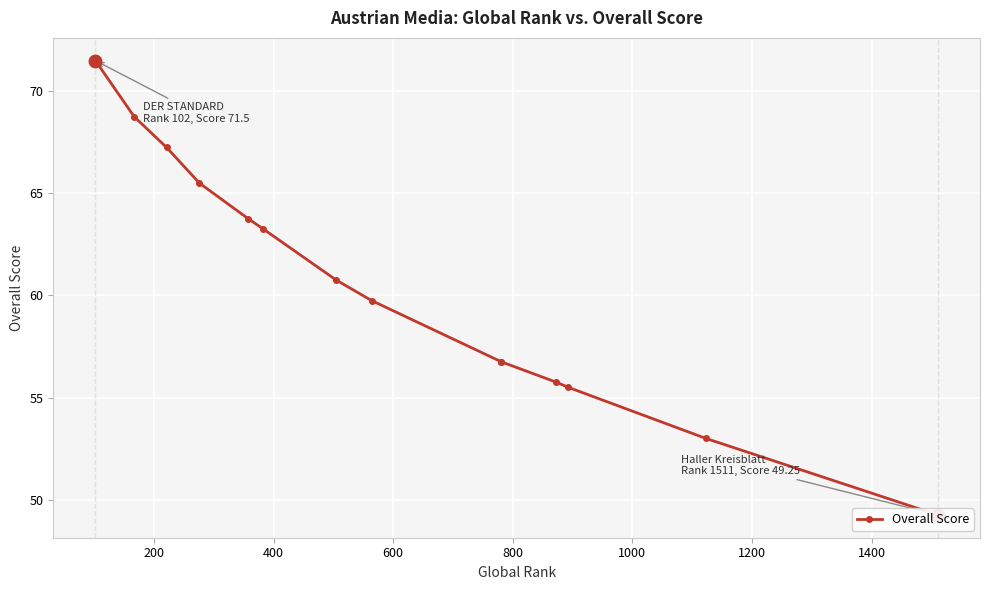

How many lines are shown in the chart?

1